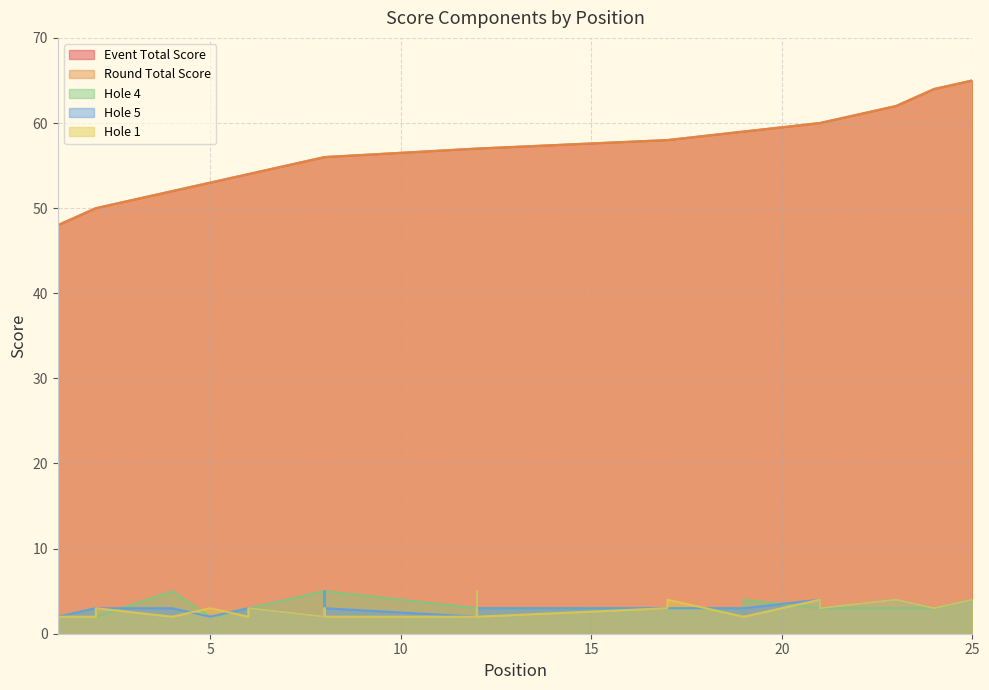

How many hole_1 values are between 2 and 3?

20